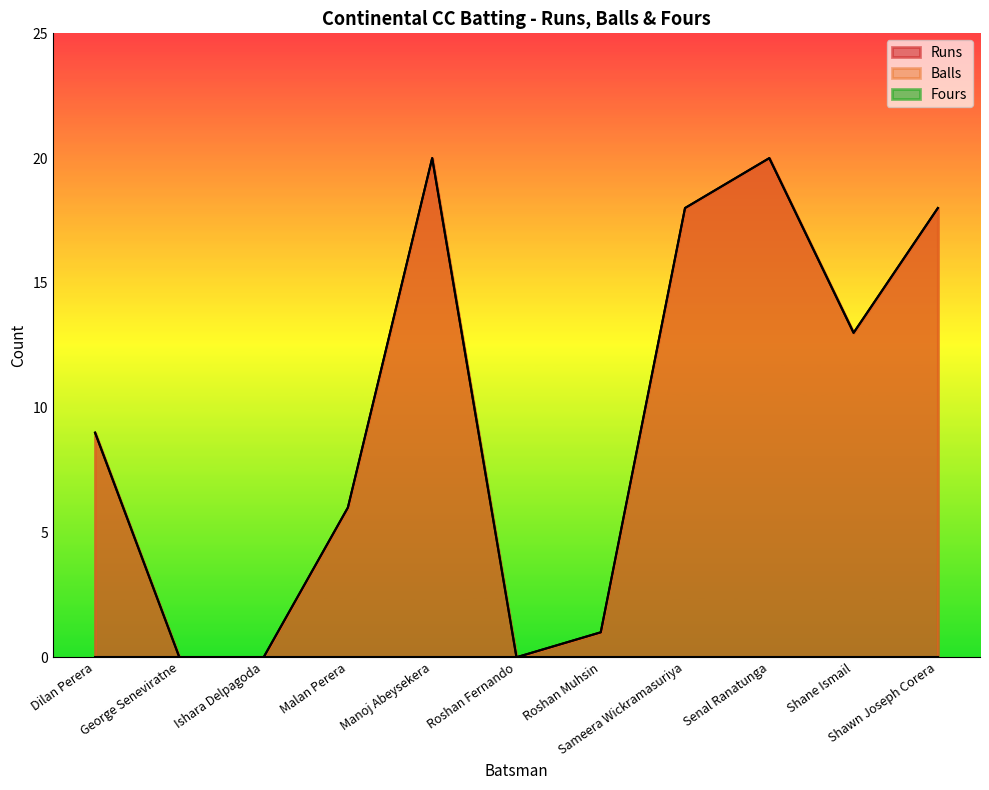

Is it true that Runs equals 10 at Malan Perera?

False